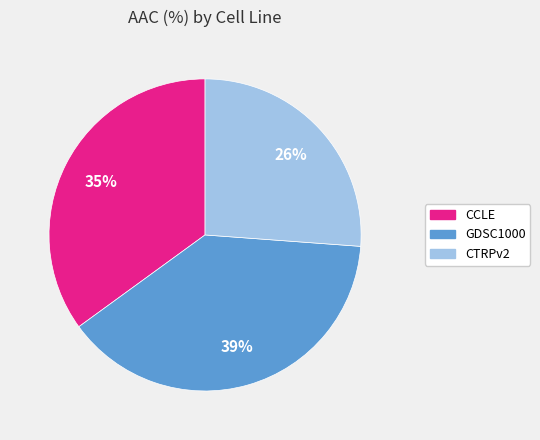

Is there a majority slice in this chart?

No